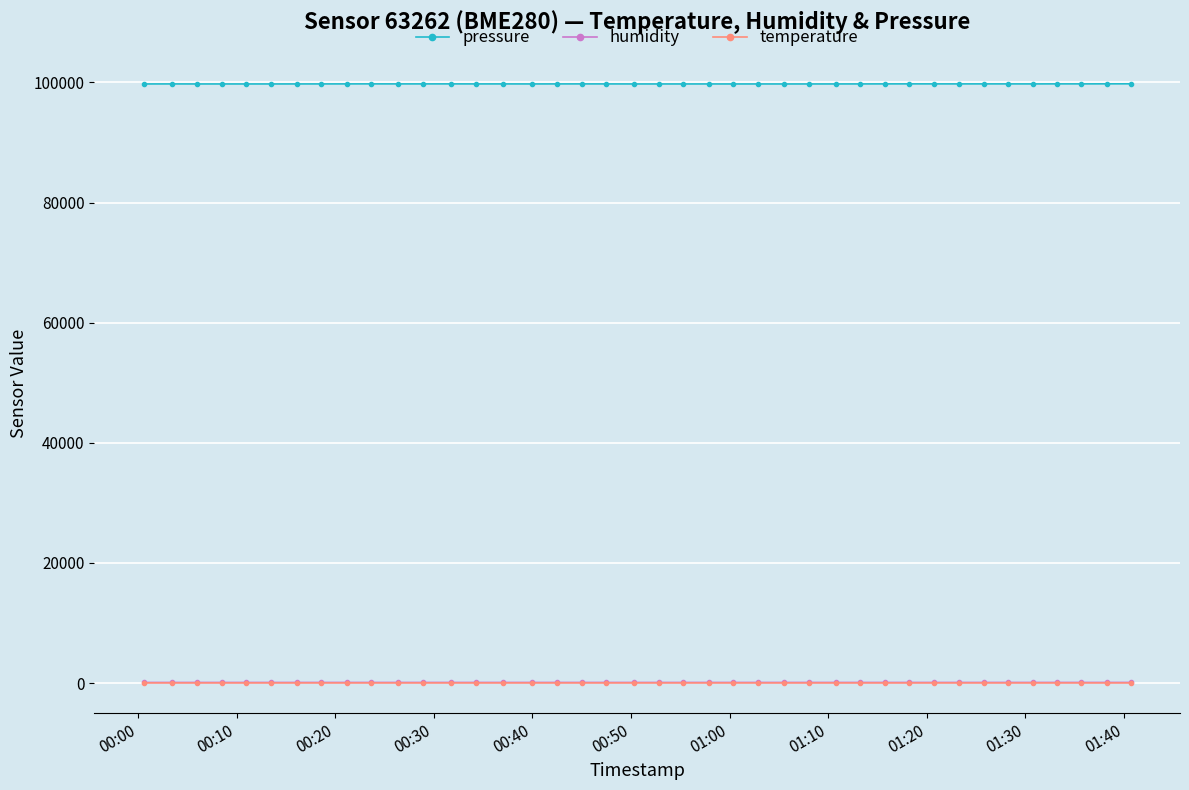

Which series has the largest total across all categories?

pressure